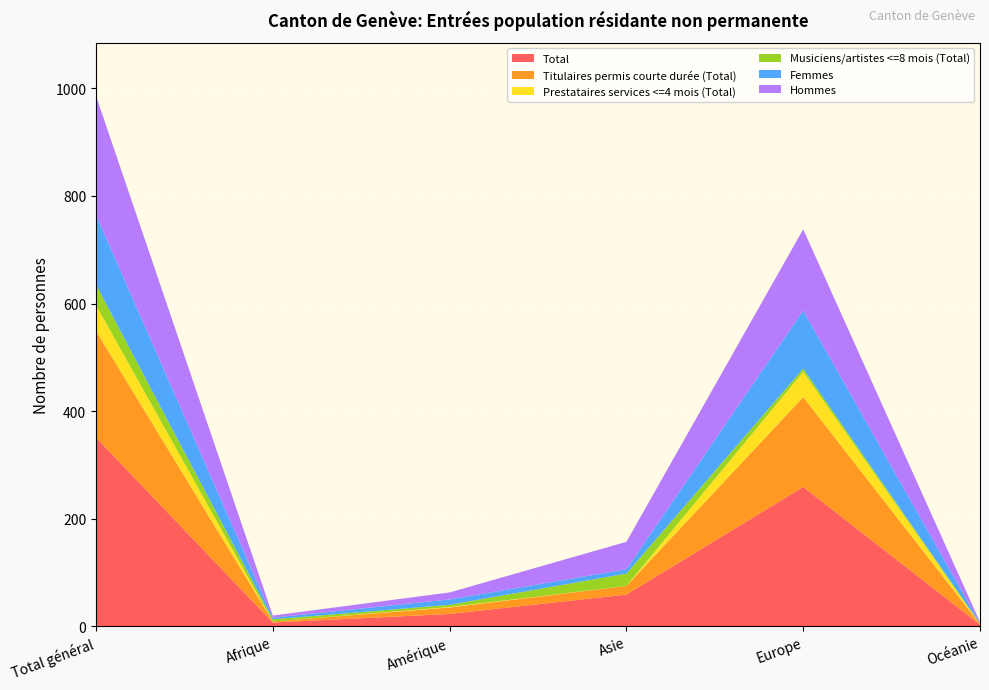

Reading left to right, extract all data points from this chart.

Total: 351	7	23	59	259	3
Titulaires permis courte durée (Total): 198	2	12	16	167	1
Prestataires services <=4 mois (Total): 48	0	1	0	47	0
Musiciens/artistes <=8 mois (Total): 38	4	4	23	6	1
Femmes: 130	3	10	8	108	1
Hommes: 221	4	13	51	151	2